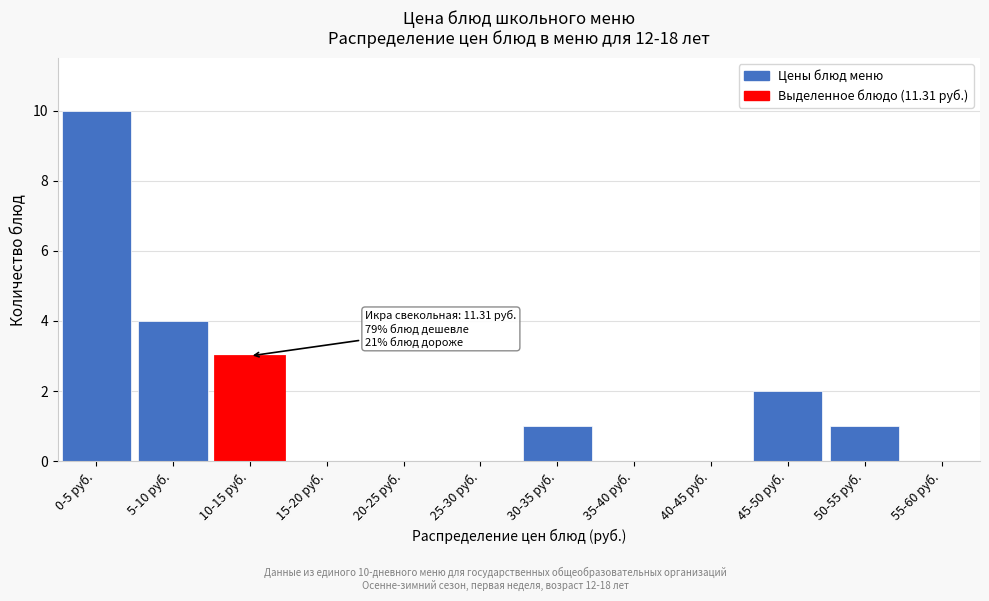

Reading right to left, transcribe all the data shown in this chart.

55-60 руб.=0	50-55 руб.=1	45-50 руб.=2	40-45 руб.=0	35-40 руб.=0	30-35 руб.=1	25-30 руб.=0	20-25 руб.=0	15-20 руб.=0	10-15 руб.=3	5-10 руб.=4	0-5 руб.=10